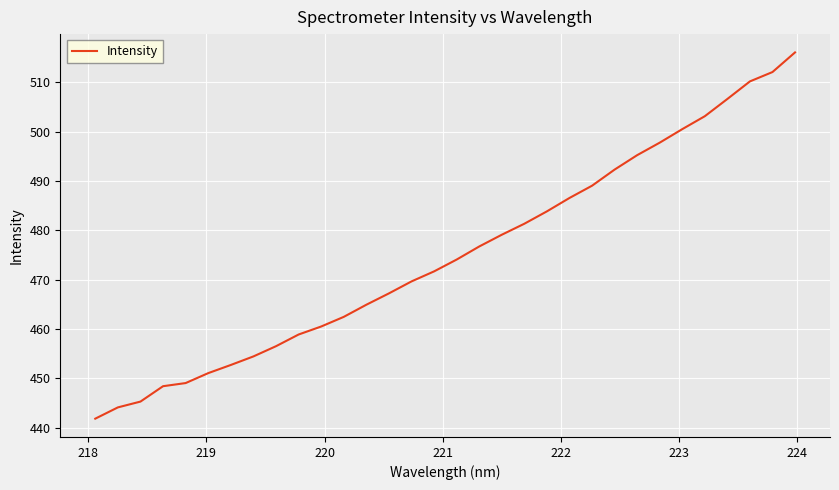

What is the smallest value displayed?

441.8